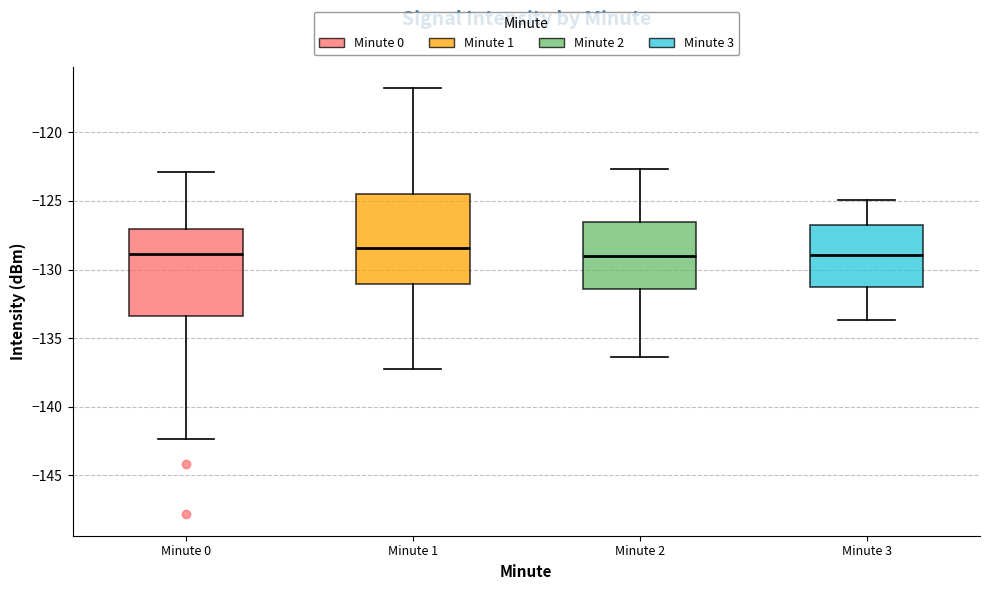

Where does the upper whisker of the box for Minute 3 end on the y-axis? The values are not printed on the chart, so give them approximately, as read against the axis.

-125.0